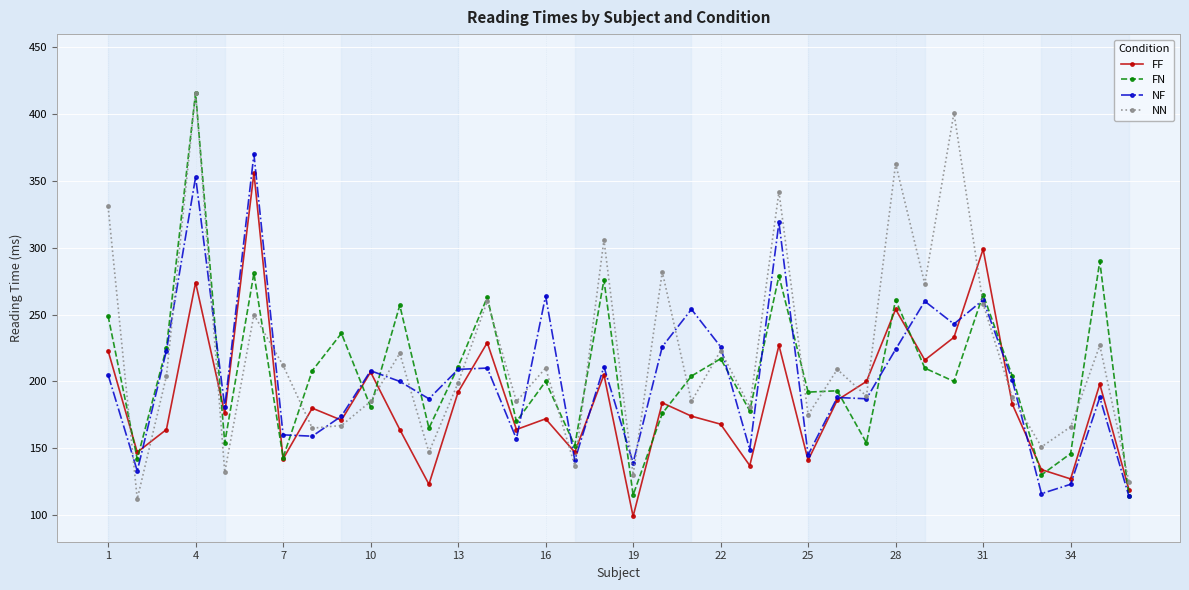

What is the maximum value for FN?

416